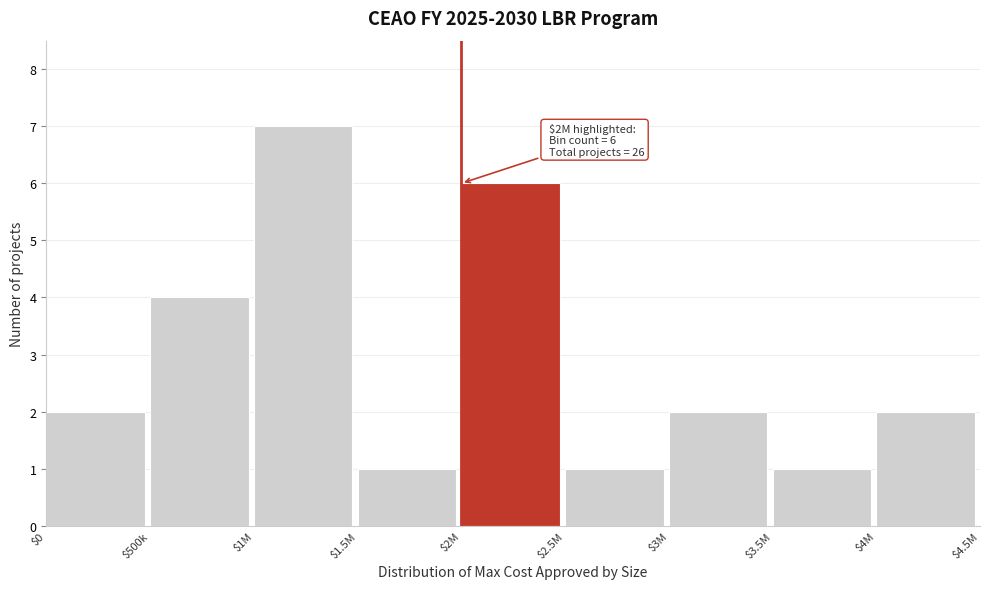

Reading left to right, transcribe all the data shown in this chart.

2	4	7	1	6	1	2	1	2